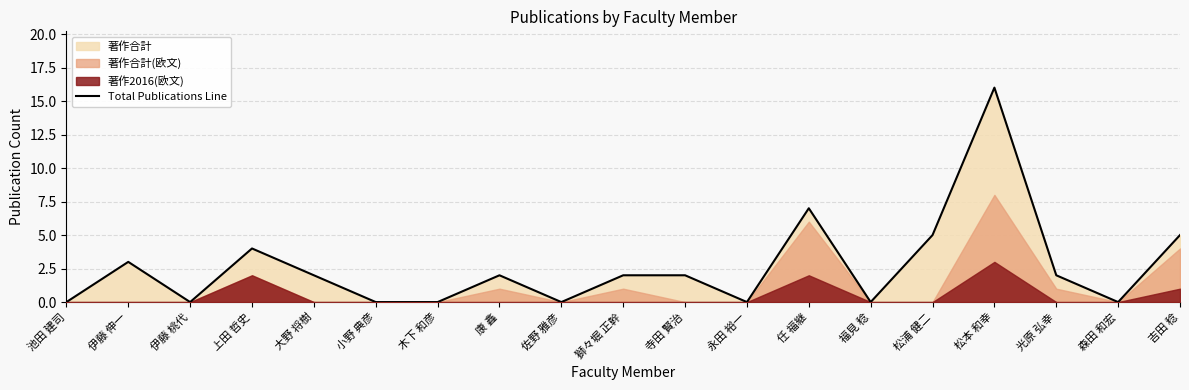

Is it true that the value at 吉田 稔 is 3?

False